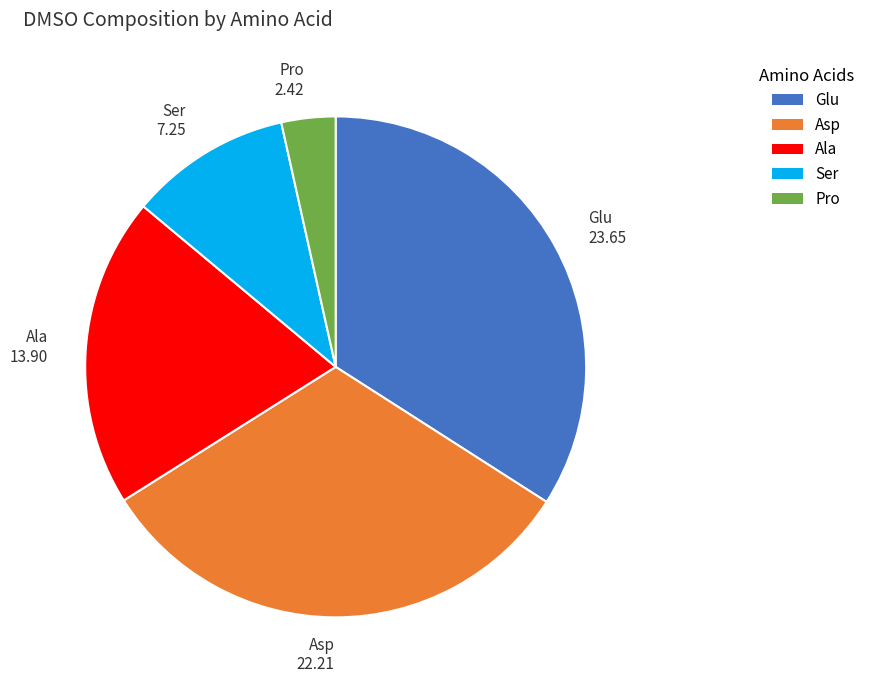

The Glu slice represents 45% of the pie. True or false?

False